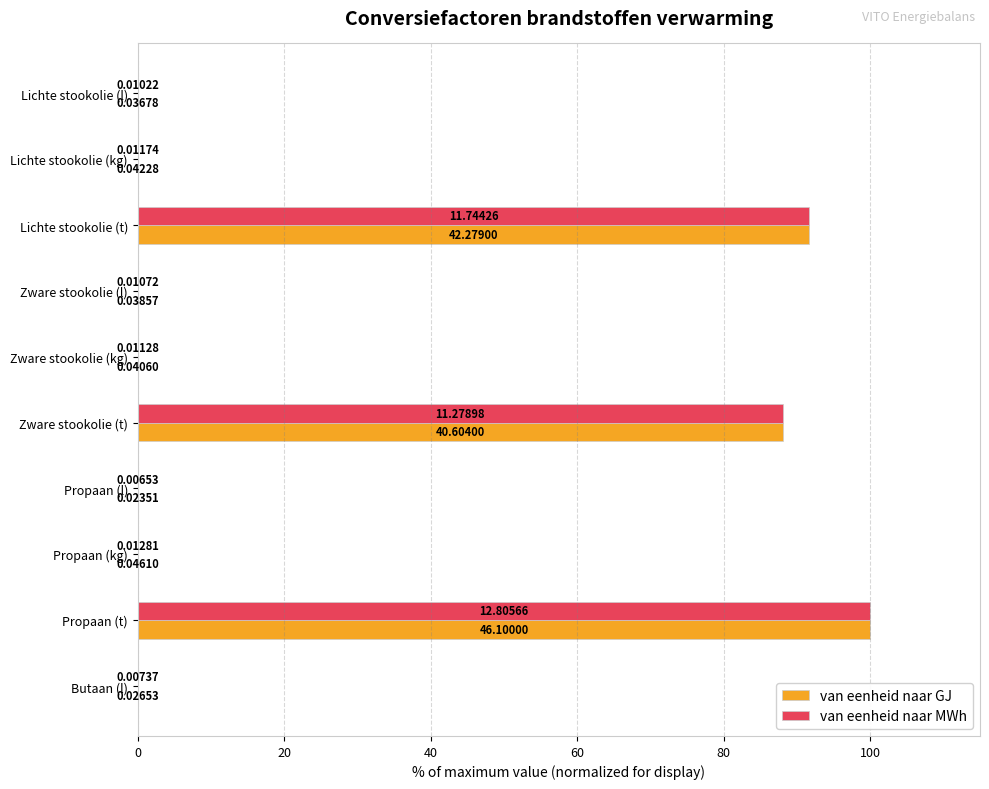

At which category does the chart reach its peak across all series?

Propaan (t)